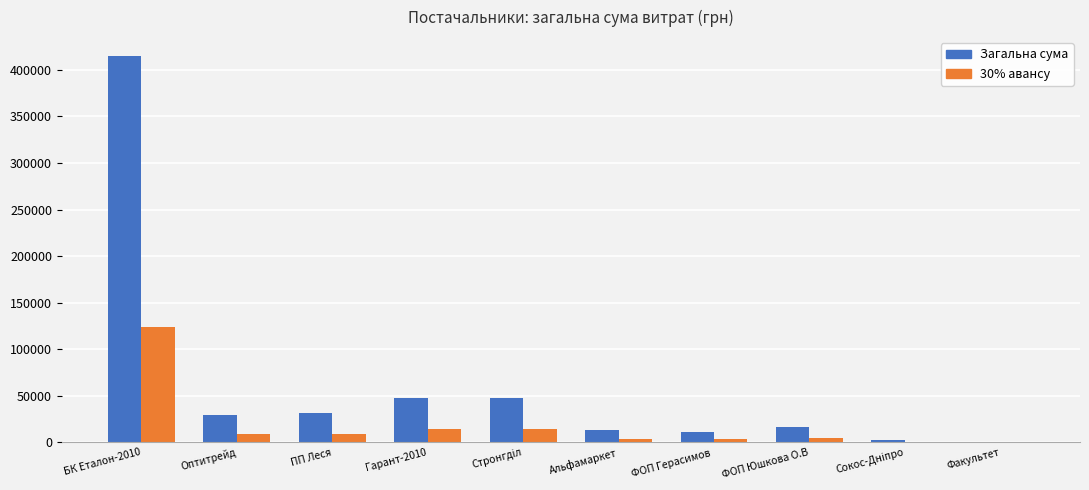

At which category is the sum across all series the highest?

БК Еталон-2010